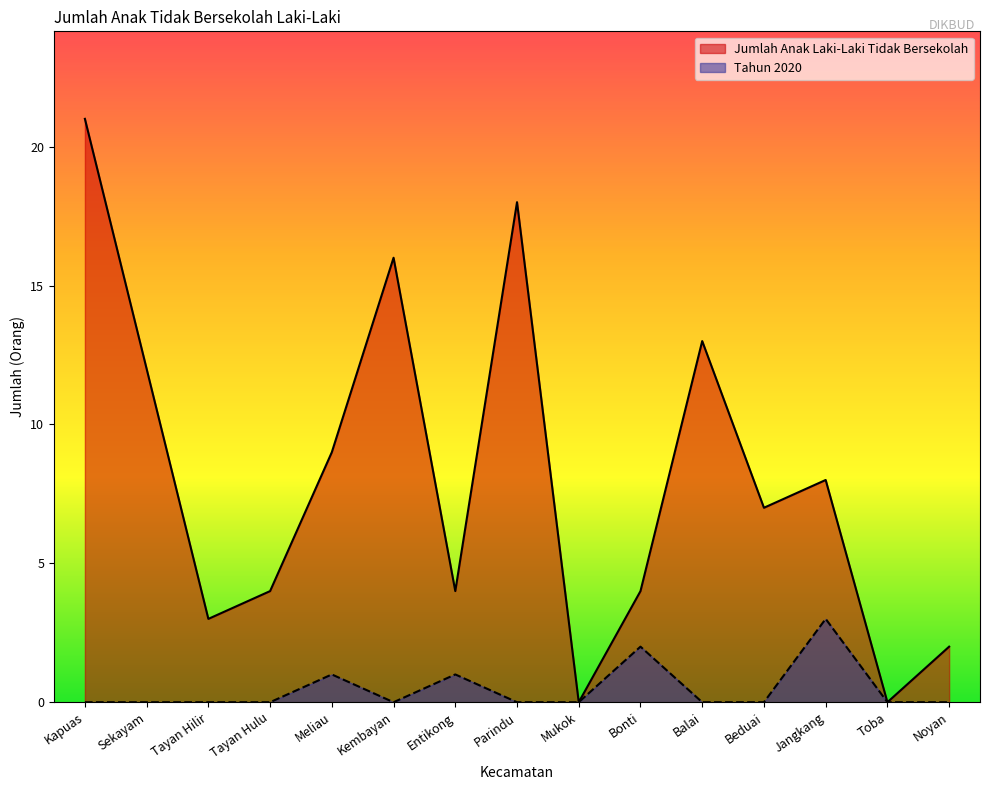

What is the maximum value shown in the chart?

21